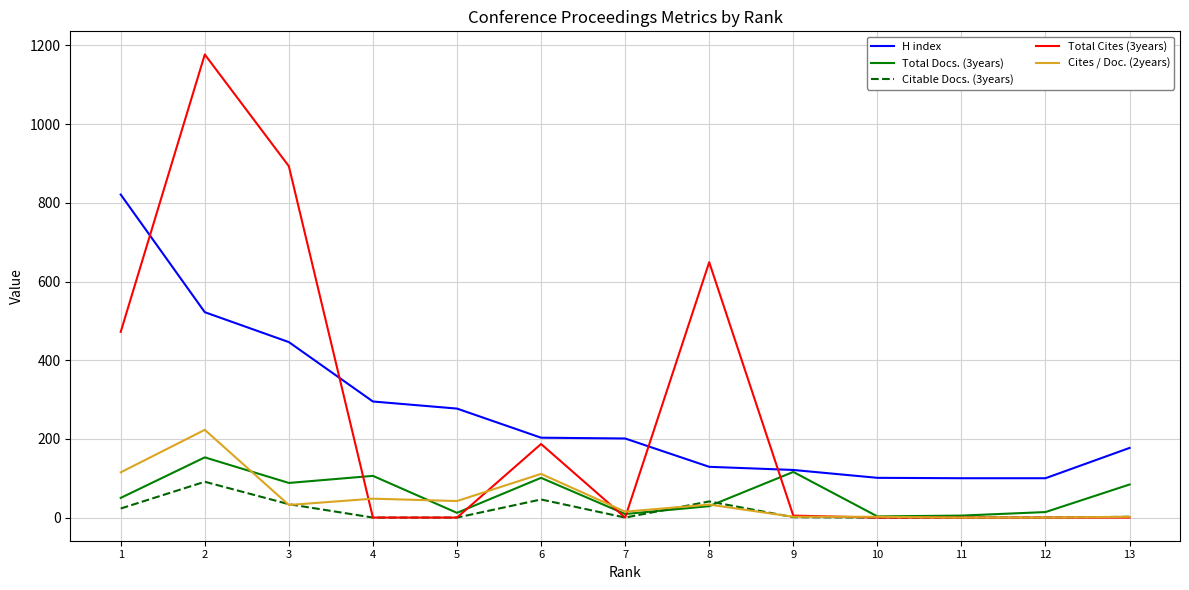

List the series in order of their peak value, lowest first.

Citable Docs. (3years), Total Docs. (3years), Cites / Doc. (2years), H index, Total Cites (3years)